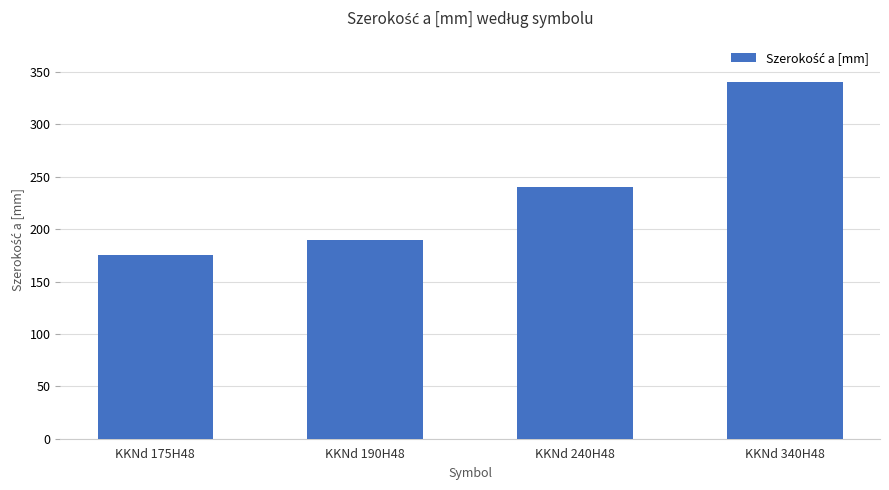

Reading left to right, extract all data points from this chart.

KKNd 175H48=175	KKNd 190H48=190	KKNd 240H48=240	KKNd 340H48=340